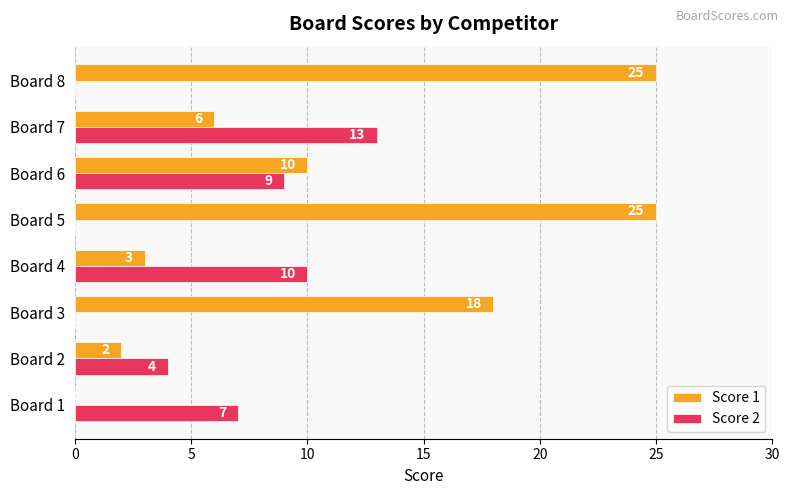

The Score 1 series shows 6 at Board 7. True or false?

True